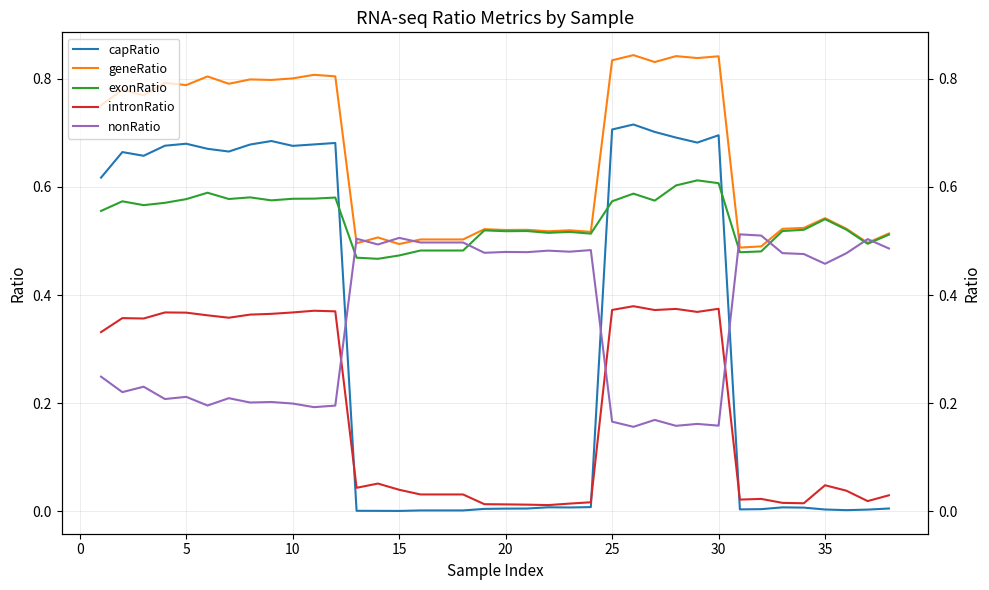

Reading right to left, list all the values displayed in this chart.

capRatio: 0.0	0.0	0.0	0.0	0.0	0.0	0.0	0.0	0.7	0.7	0.7	0.7	0.7	0.7	0.0	0.0	0.0	0.0	0.0	0.0	0.0	0.0	0.0	0.0	0.0	0.0	0.7	0.7	0.7	0.7	0.7	0.7	0.7	0.7	0.7	0.7	0.7	0.6
geneRatio: 0.5	0.5	0.5	0.5	0.5	0.5	0.5	0.5	0.8	0.8	0.8	0.8	0.8	0.8	0.5	0.5	0.5	0.5	0.5	0.5	0.5	0.5	0.5	0.5	0.5	0.5	0.8	0.8	0.8	0.8	0.8	0.8	0.8	0.8	0.8	0.8	0.8	0.8
exonRatio: 0.5	0.5	0.5	0.5	0.5	0.5	0.5	0.5	0.6	0.6	0.6	0.6	0.6	0.6	0.5	0.5	0.5	0.5	0.5	0.5	0.5	0.5	0.5	0.5	0.5	0.5	0.6	0.6	0.6	0.6	0.6	0.6	0.6	0.6	0.6	0.6	0.6	0.6
intronRatio: 0.0	0.0	0.0	0.0	0.0	0.0	0.0	0.0	0.4	0.4	0.4	0.4	0.4	0.4	0.0	0.0	0.0	0.0	0.0	0.0	0.0	0.0	0.0	0.0	0.1	0.0	0.4	0.4	0.4	0.4	0.4	0.4	0.4	0.4	0.4	0.4	0.4	0.3
nonRatio: 0.5	0.5	0.5	0.5	0.5	0.5	0.5	0.5	0.2	0.2	0.2	0.2	0.2	0.2	0.5	0.5	0.5	0.5	0.5	0.5	0.5	0.5	0.5	0.5	0.5	0.5	0.2	0.2	0.2	0.2	0.2	0.2	0.2	0.2	0.2	0.2	0.2	0.2